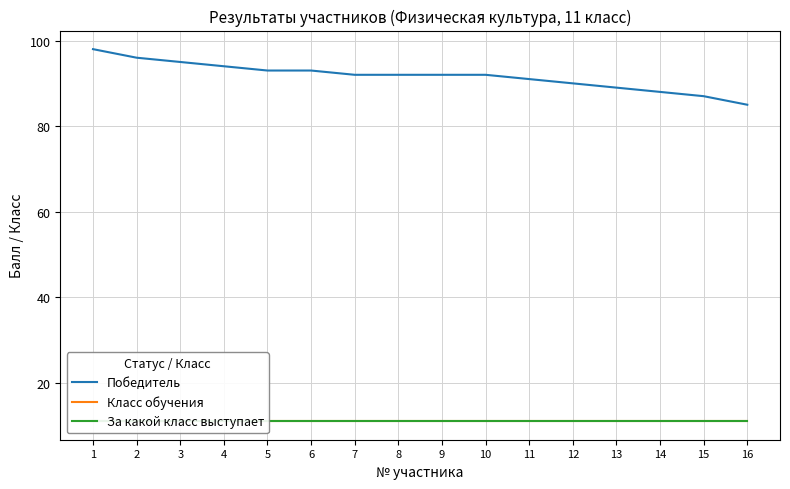

The value of За какой класс выступает at 10 is 11. True or false?

True